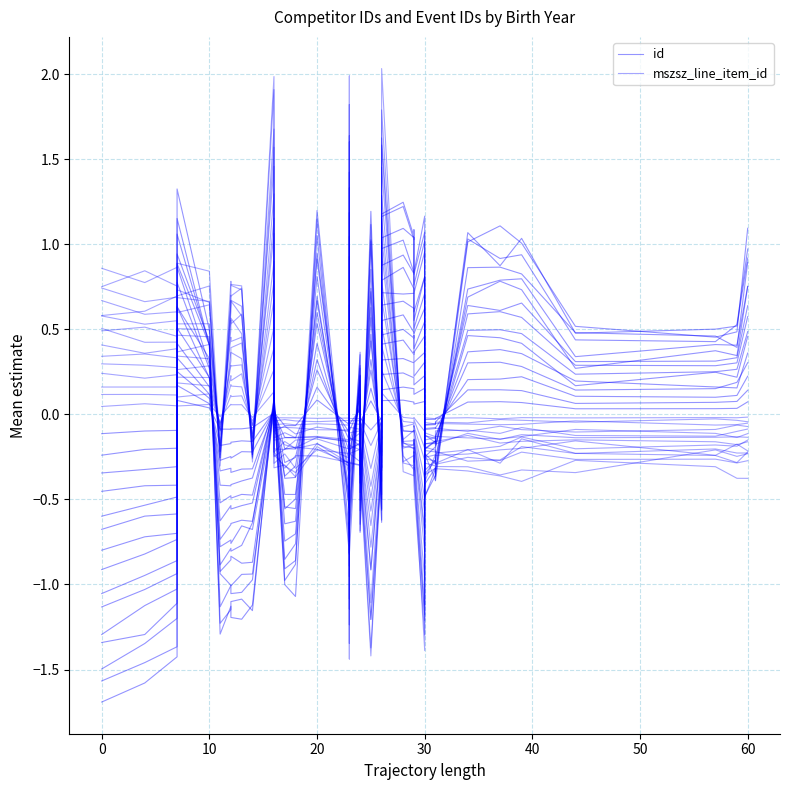

What is the lowest value of the mszsz_line_item_id series?

-1.4